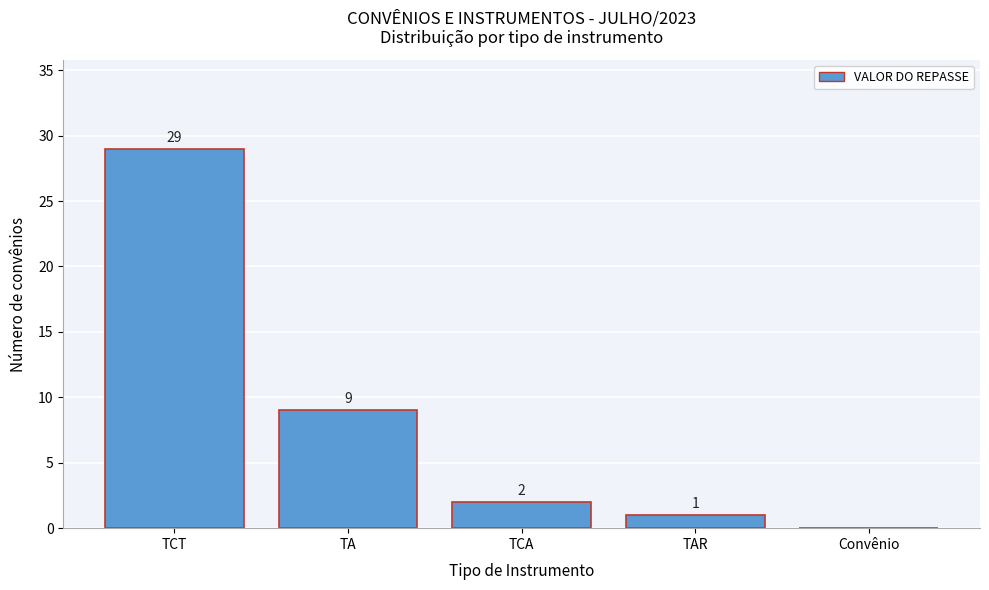

Reading right to left, transcribe all the data shown in this chart.

Convênio=0	TAR=1	TCA=2	TA=9	TCT=29